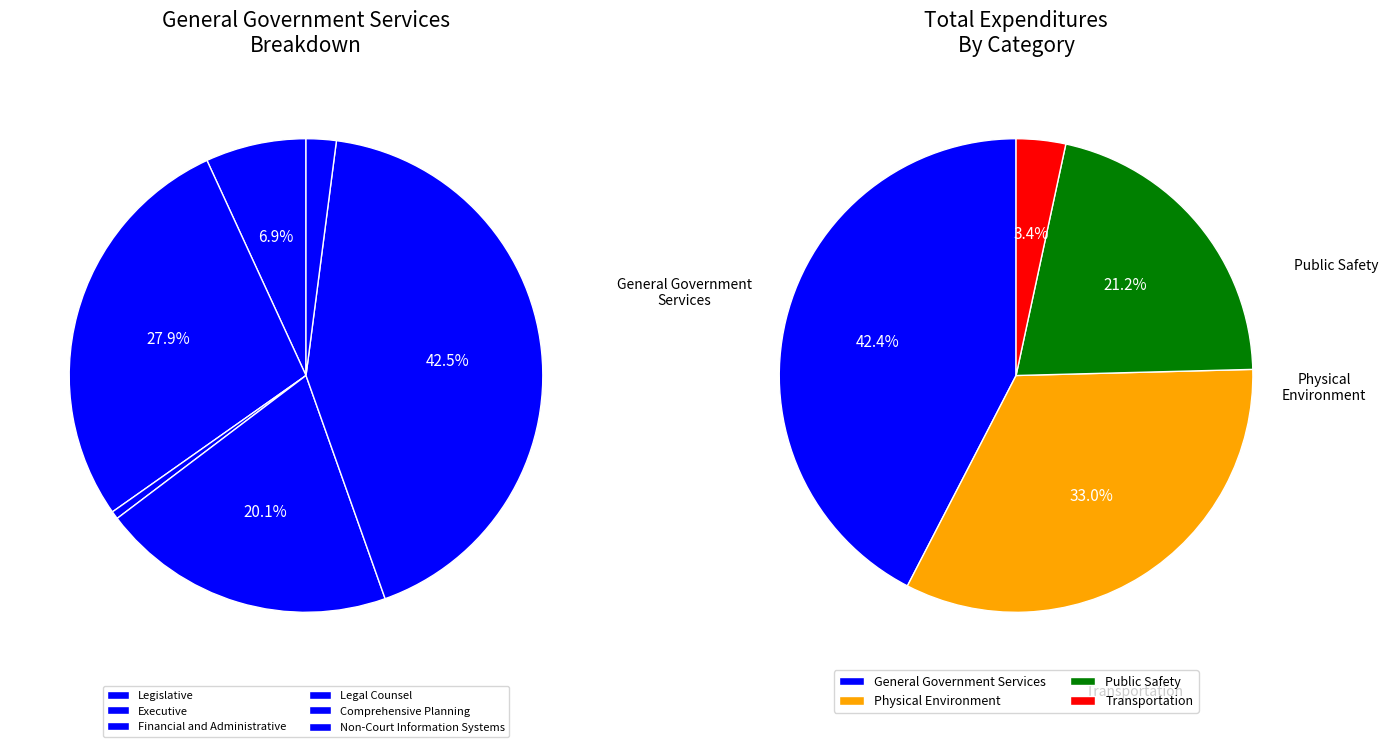

To the nearest percent, what percentage of the pie is Public Safety?

21%